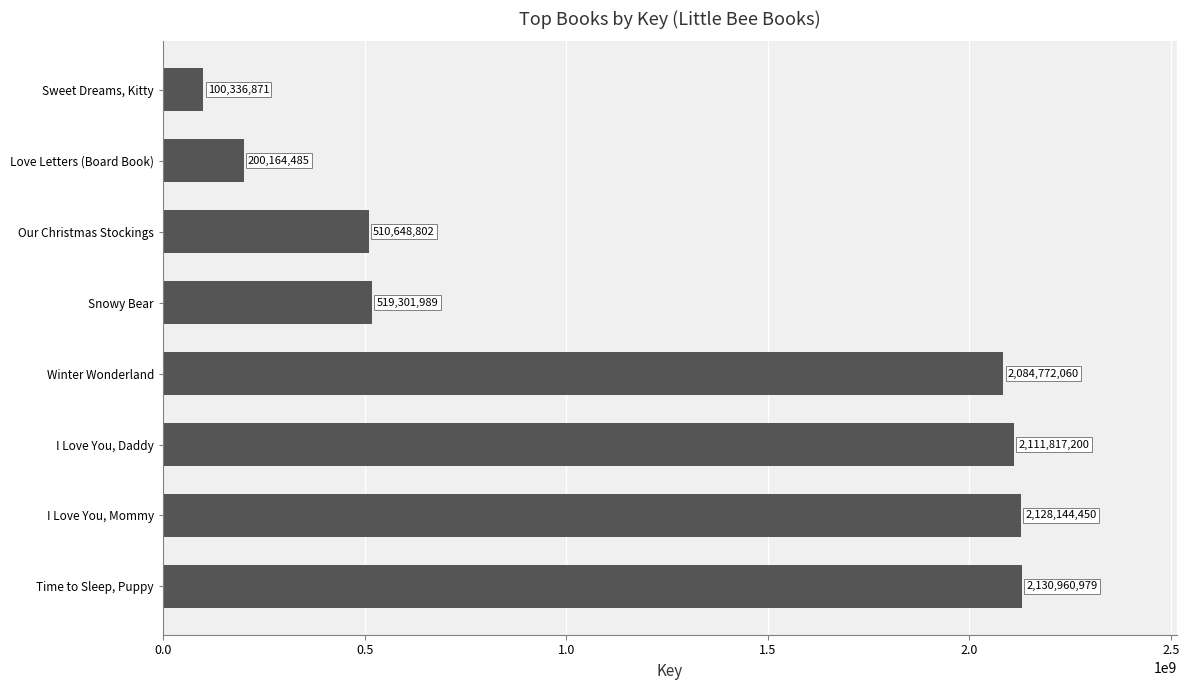

Are the bars horizontal?

Yes